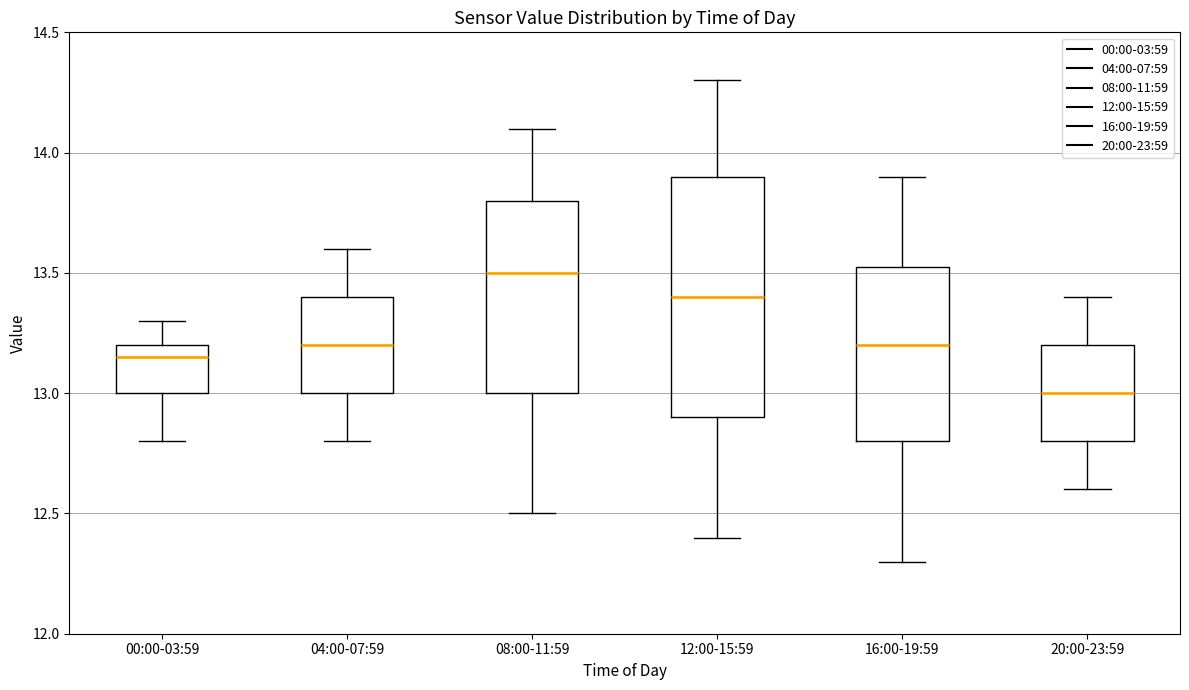

Which box is the tallest, from its lower edge to its upper edge?

12:00-15:59